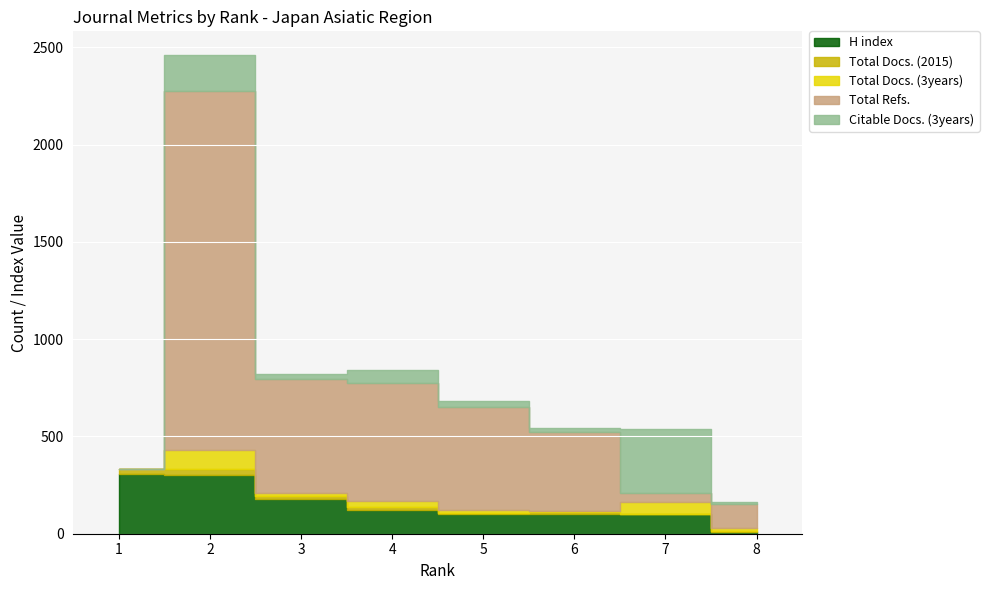

Reading left to right, extract all data points from this chart.

H index: 309	304	177	124	103	101	100	7
Total Docs. (2015): 24	28	16	15	6	12	3	7
Total Docs. (3years): 0	98	17	31	12	6	62	13
Total Refs.: 0	1846	583	606	528	402	43	126
Citable Docs. (3years): 1	183	29	63	31	20	330	10